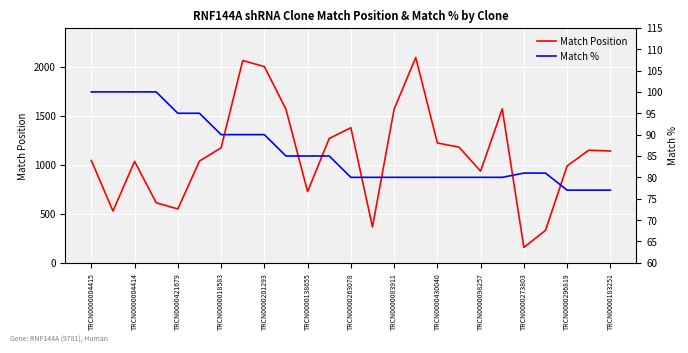

Does the chart display data point markers on the line(s)?

No